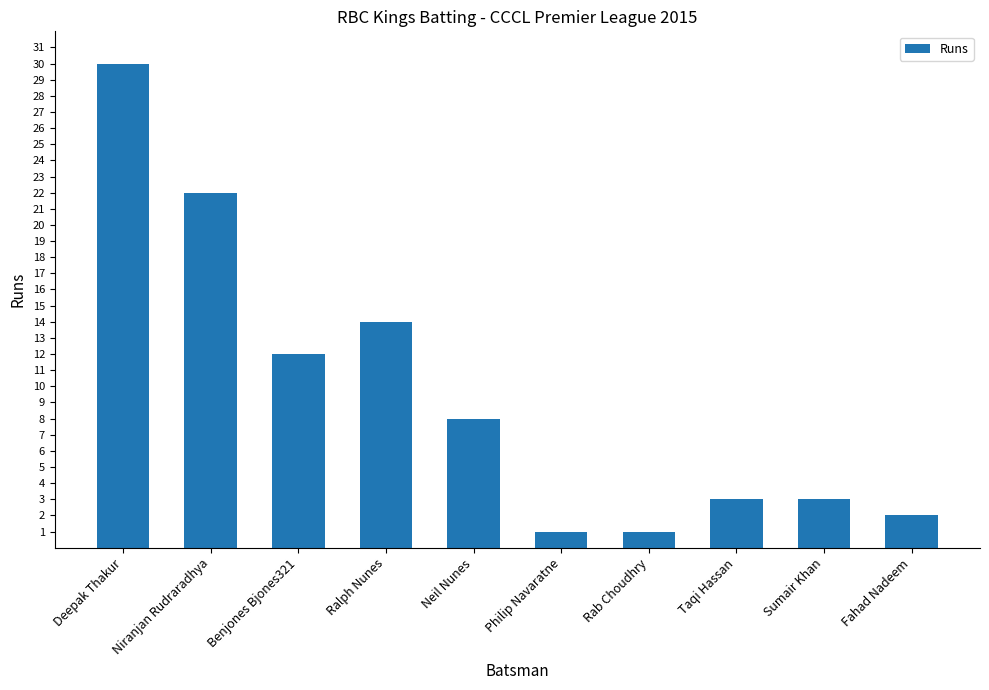

What is the label of the 8th bar from the right?

Benjones Bjones321